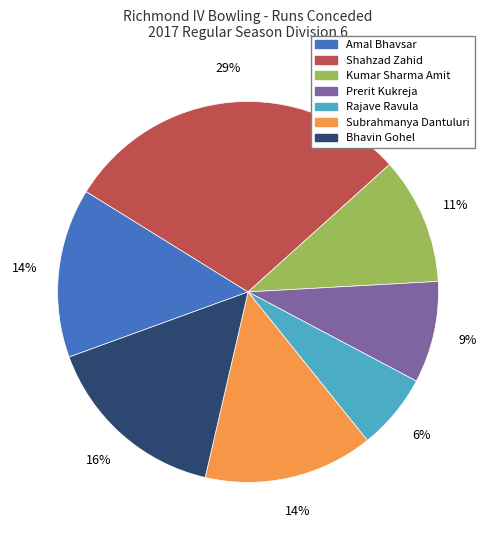

Is there any slice that represents more than half of the pie?

No